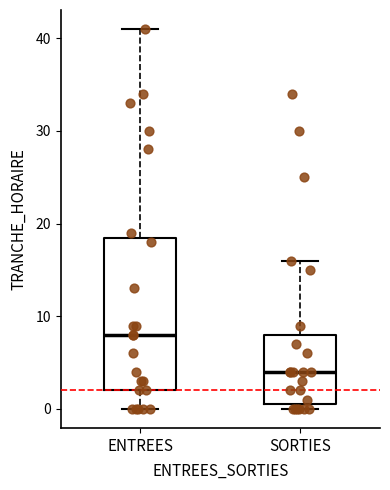

Which box has the highest median line?

ENTREES